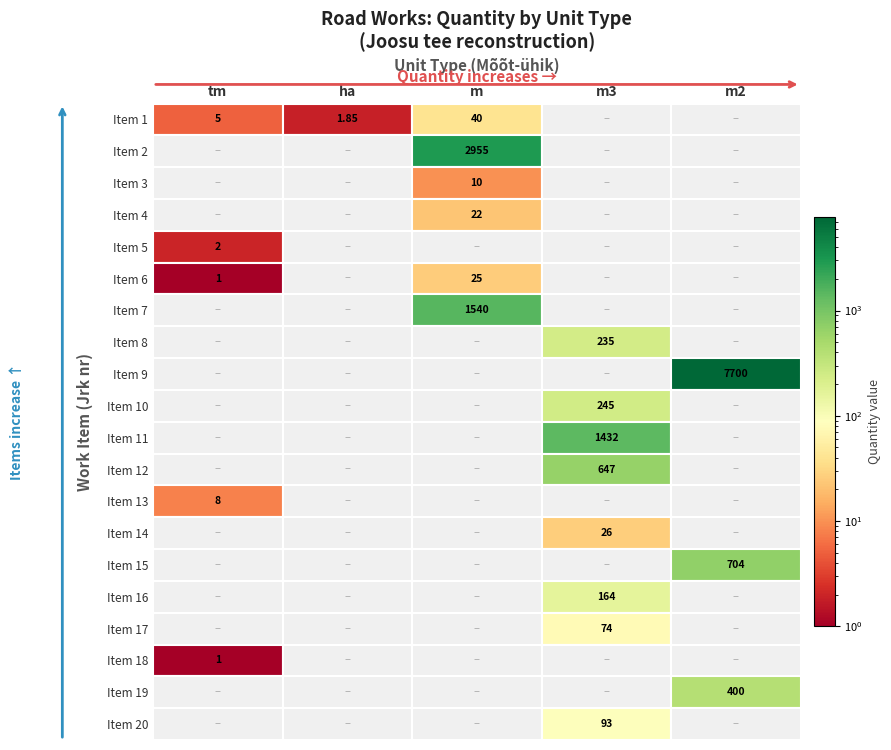

Which series has the largest range (max minus min)?

1